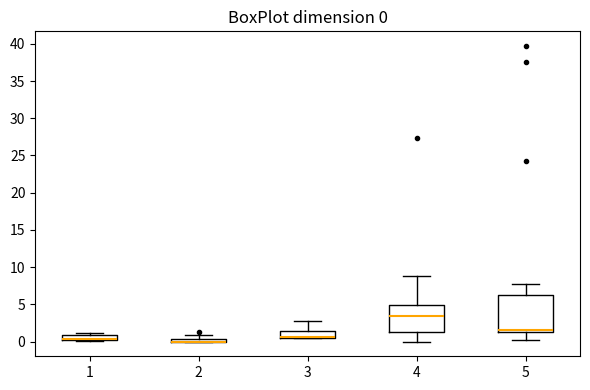

Which box is the tallest, from its lower edge to its upper edge?

5